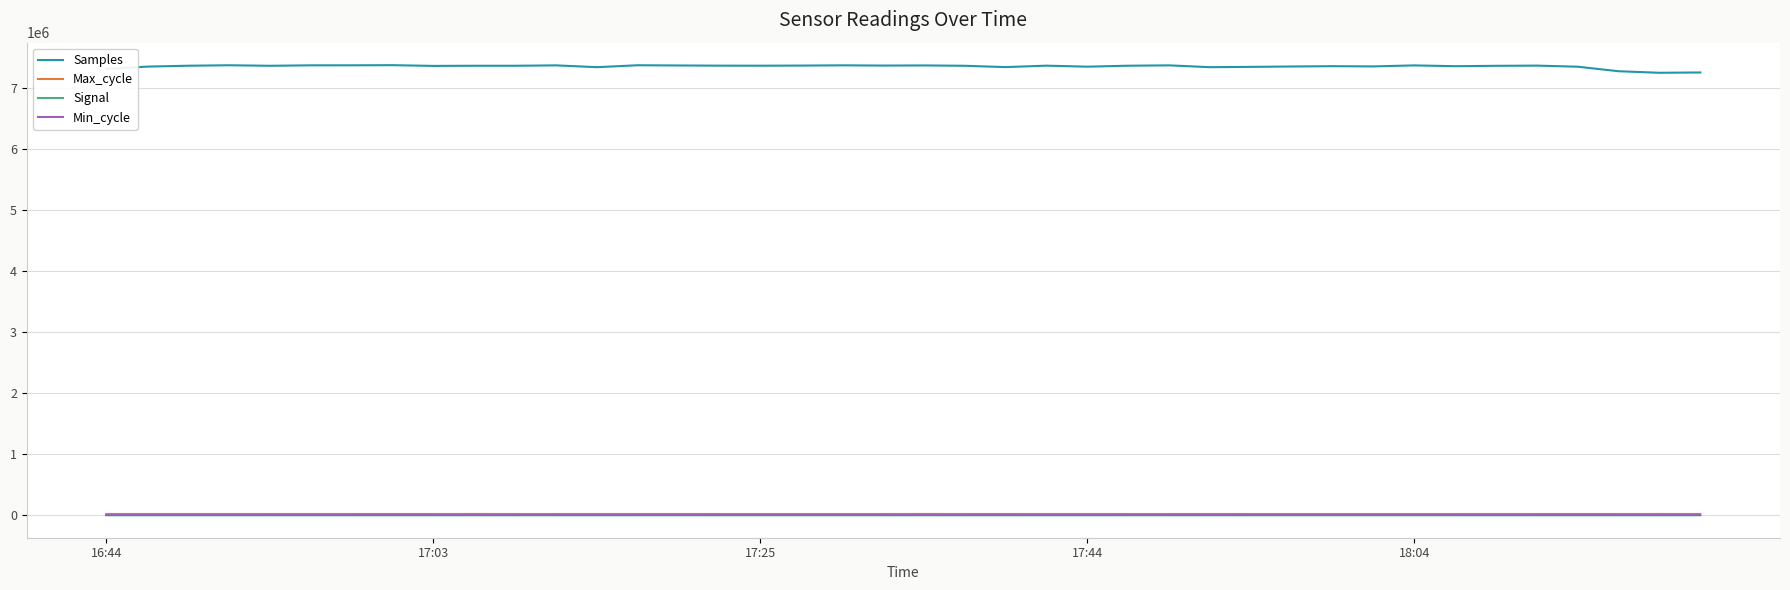

Which series has the largest total across all categories?

Samples